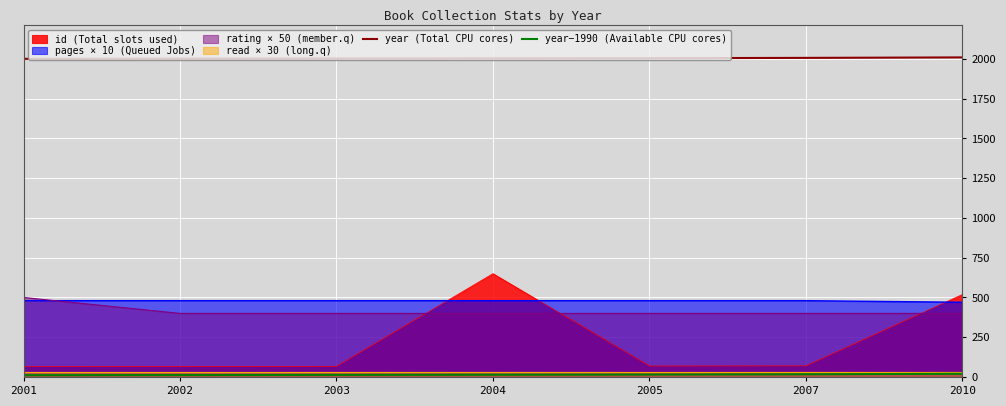

True or false: year−1990 (Available CPU cores) has a value of 17 at 2007.

True